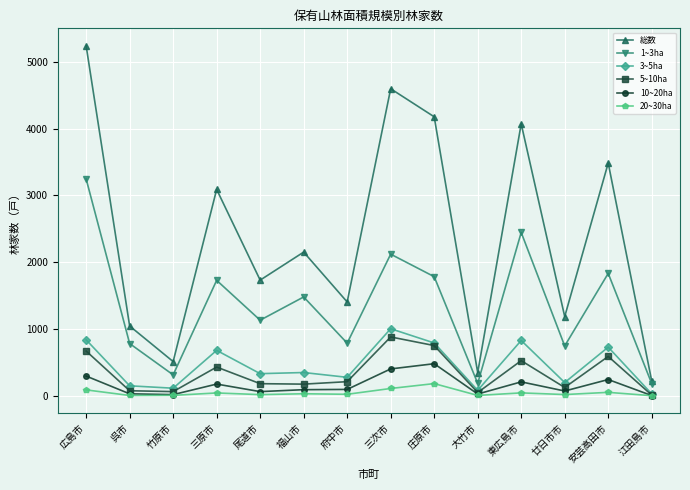

The 3~5ha series shows 827 at 東広島市. True or false?

True